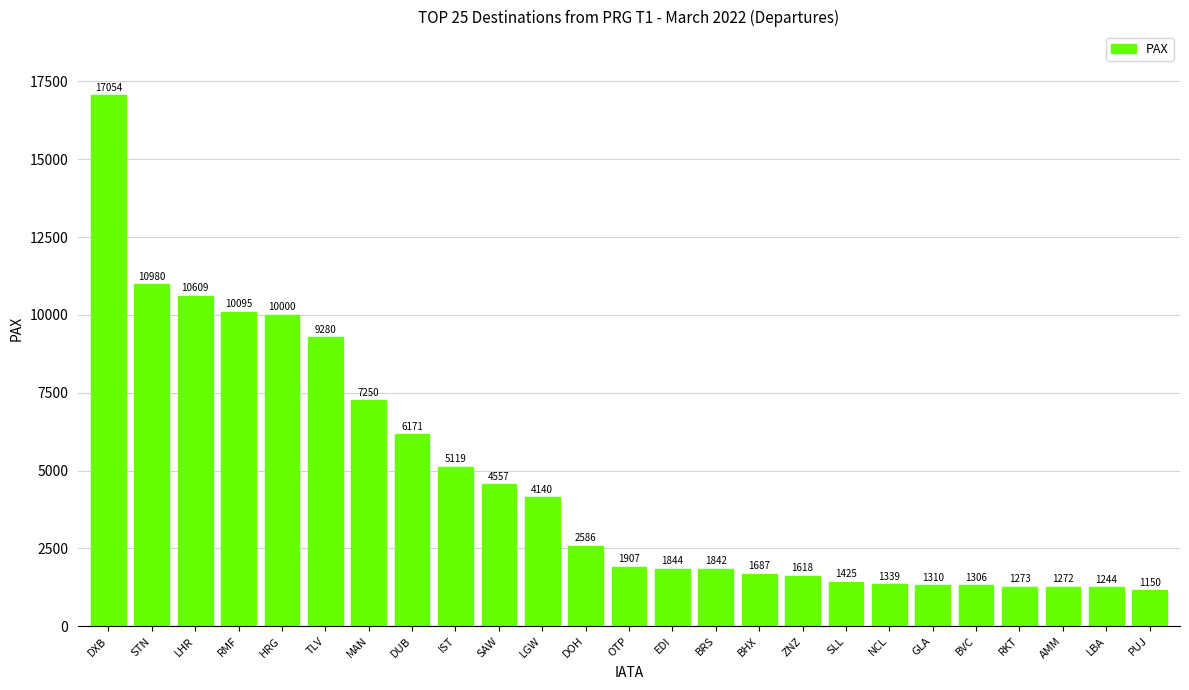

What is the sum of all values?

117058